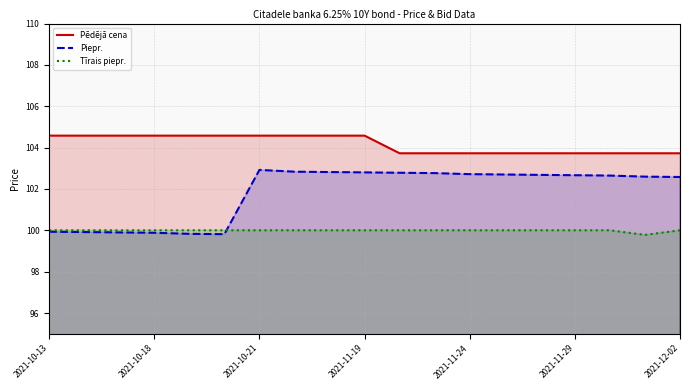

What is the sum of the Pēdējā cena values at 2021-12-02 and 2021-11-24?

207.4